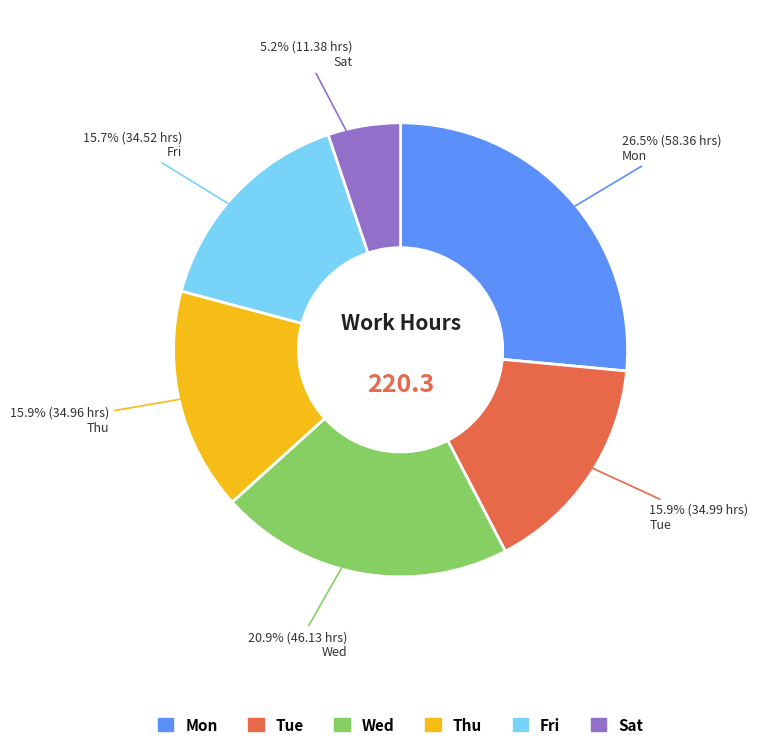

Which category has the biggest portion of the pie?

Mon